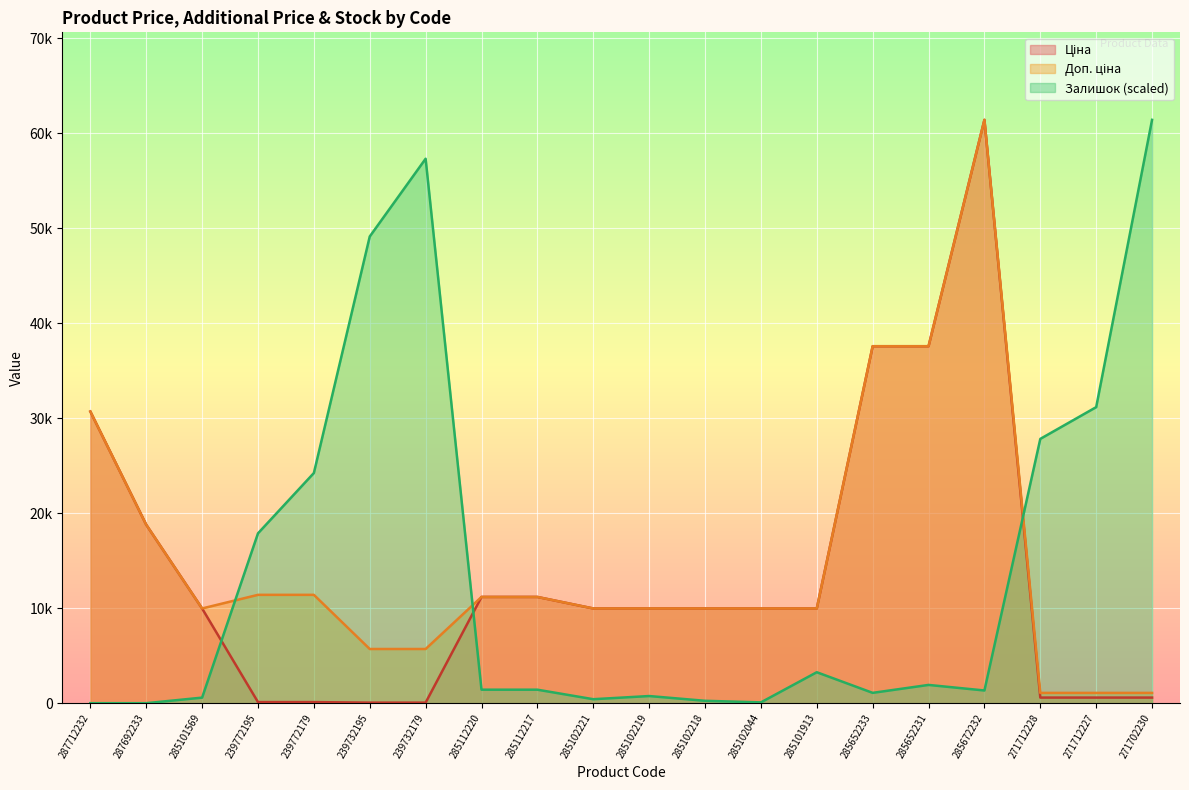

Between 285102219 and 287692233, which is larger?

287692233